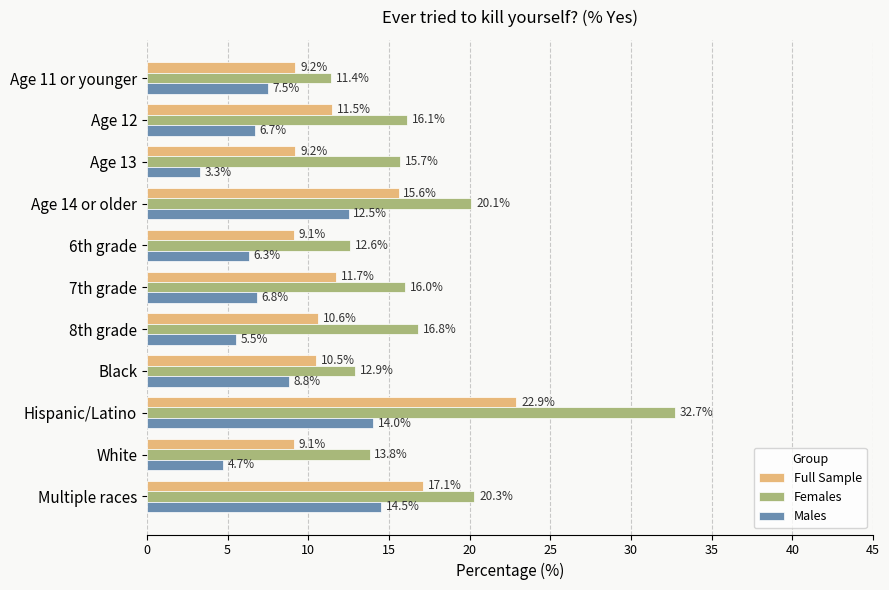

What is the lowest value of the Full Sample series?

9.1